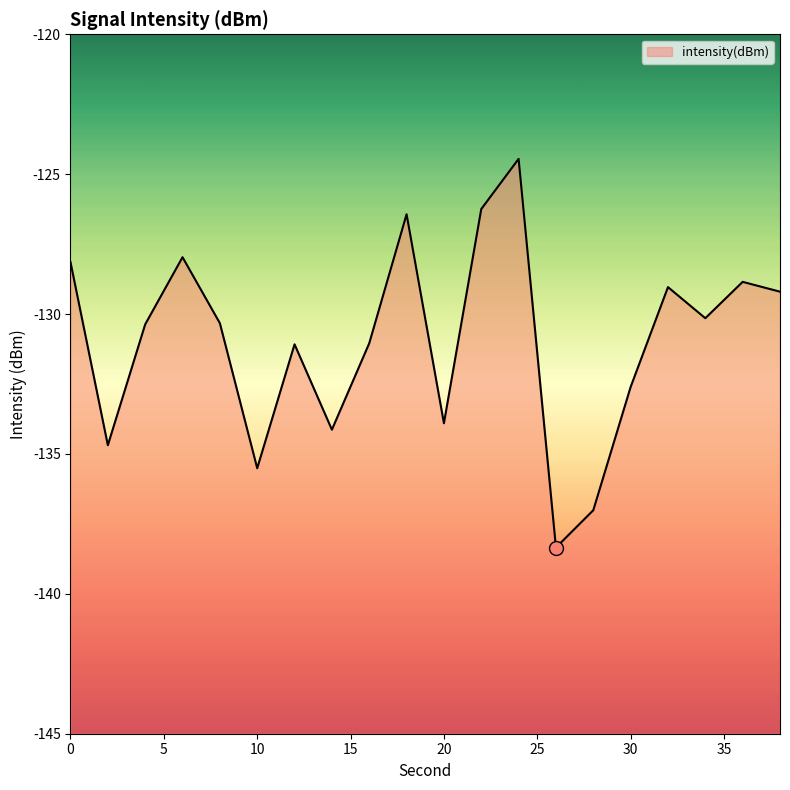

Where is the first local minimum?

2